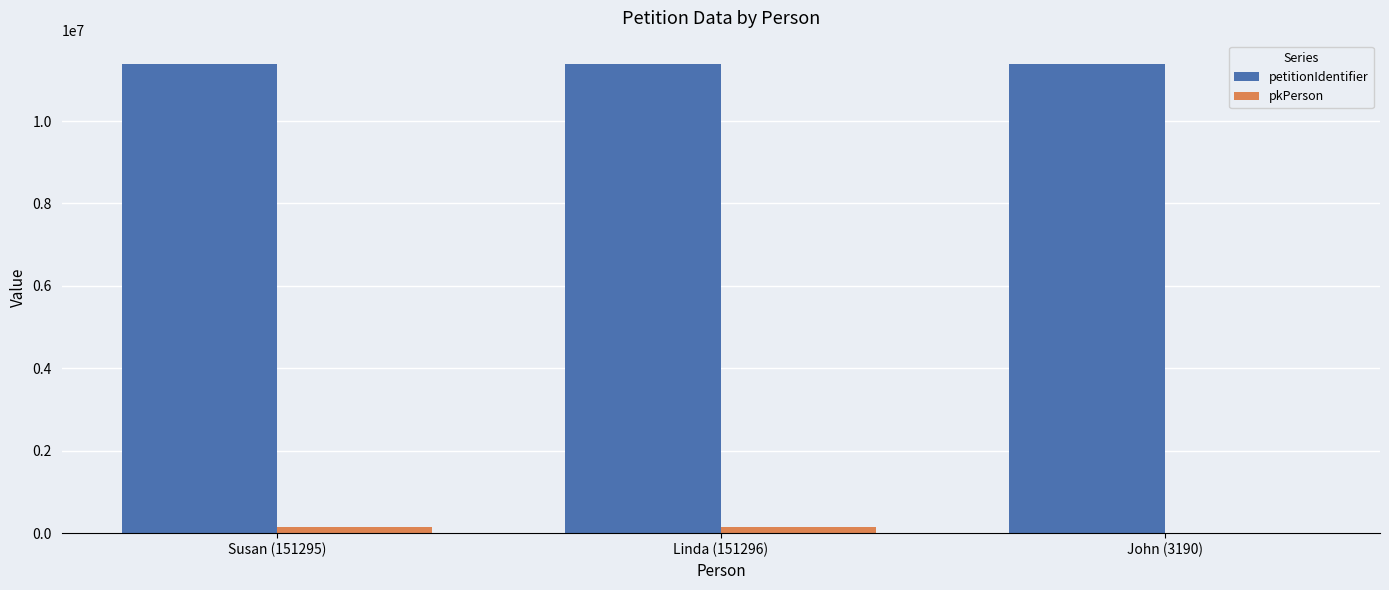

True or false: petitionIdentifier has a value of 11381710 at Susan (151295).

True